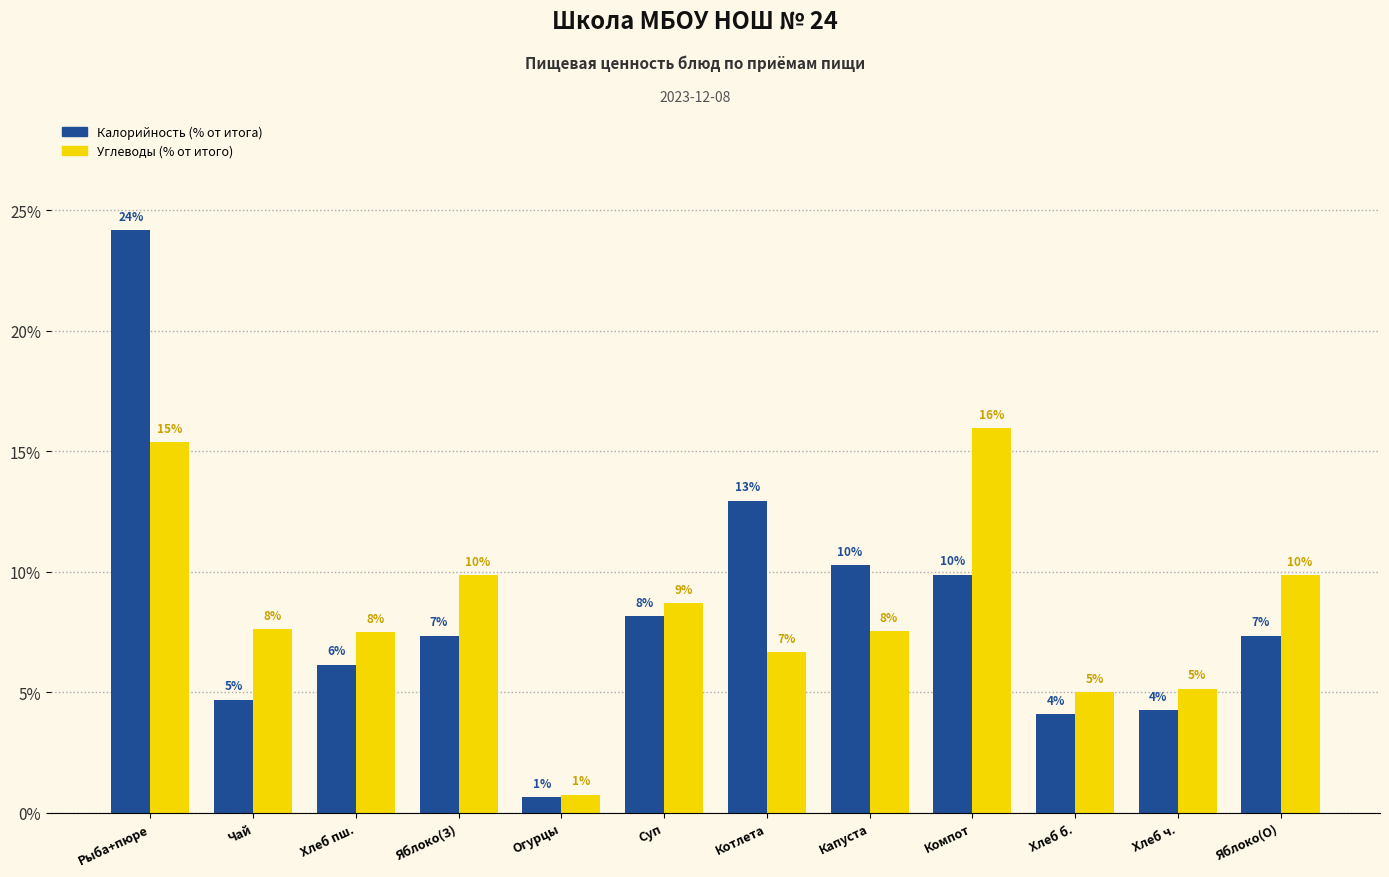

How many groups of bars are there?

12